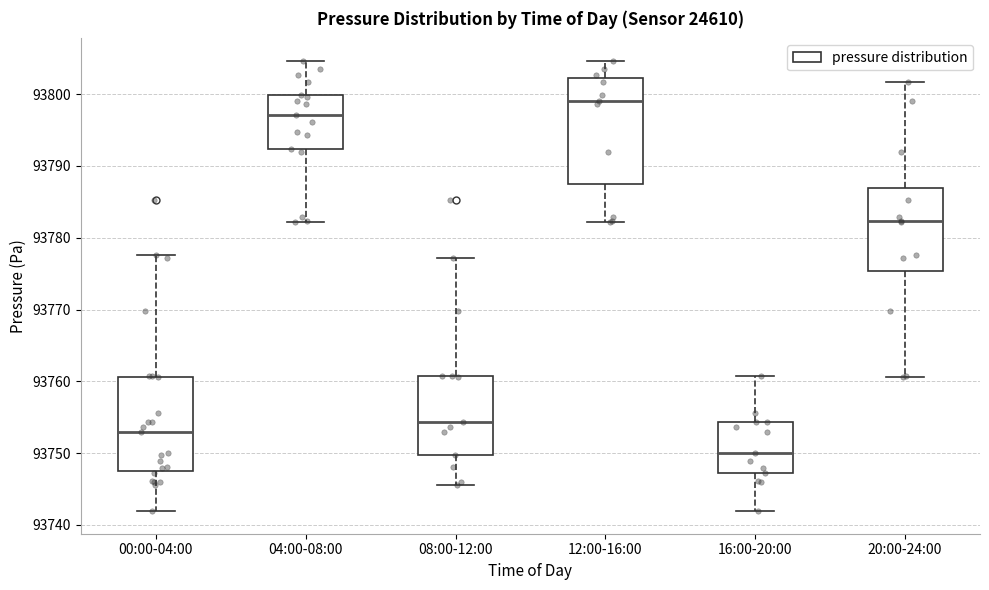

Reading left to right, read every box against the y-axis: the position of its median line, the range the box covers, and the ends of its whiskers. The values are not printed on the chart, so give them approximately, as read against the axis.

00:00-04:00: median 93753, box 93748 to 93761, whiskers 93742 to 93778
04:00-08:00: median 93797, box 93792 to 93800, whiskers 93782 to 93805
08:00-12:00: median 93754, box 93750 to 93761, whiskers 93746 to 93777
12:00-16:00: median 93799, box 93787 to 93802, whiskers 93782 to 93805
16:00-20:00: median 93750, box 93747 to 93754, whiskers 93742 to 93761
20:00-24:00: median 93782, box 93775 to 93787, whiskers 93761 to 93802